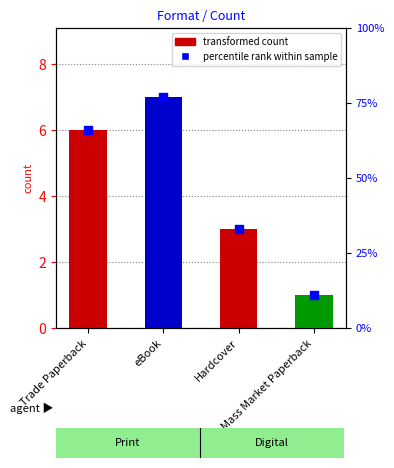

Which series has the widest spread of Y values?

format count